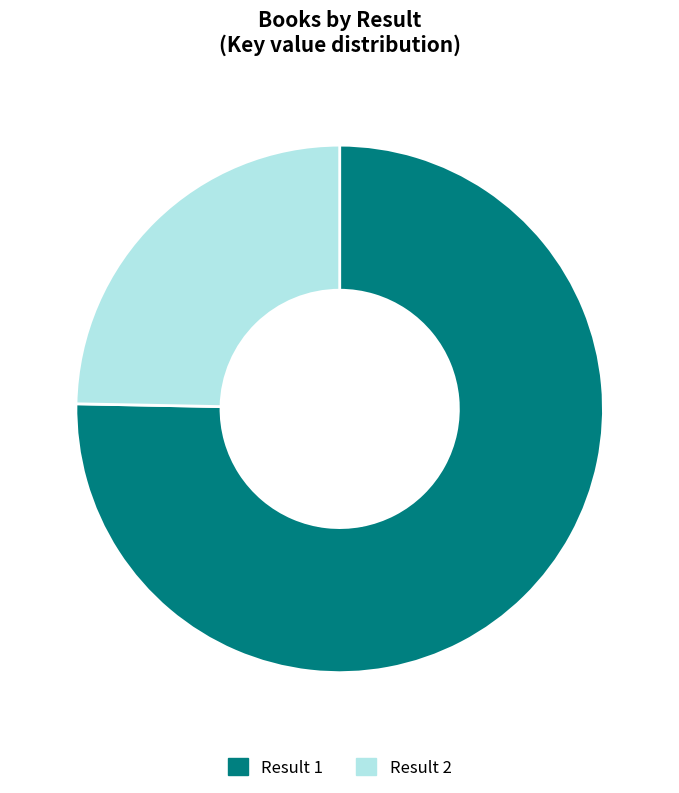

What percentage is the Result 2 slice, to the nearest percent?

25%